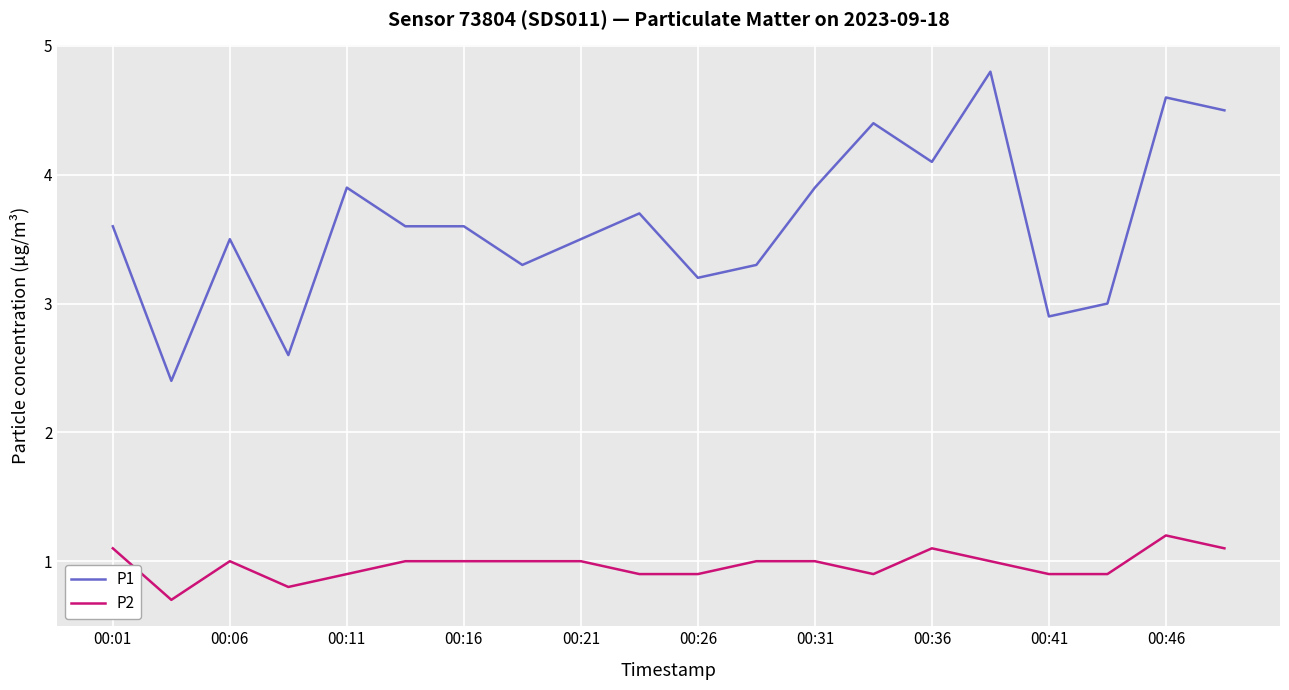

True or false: P1 and P2 intersect in this chart.

False